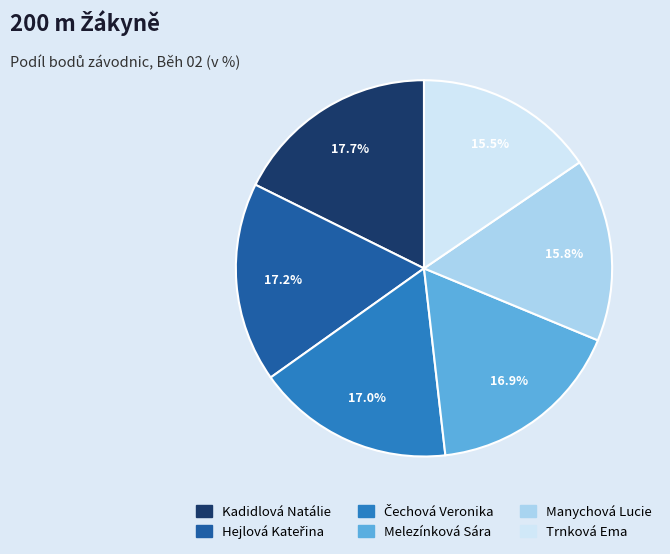

Is the sum of Melezínková Sára and Manychová Lucie greater than half?

No